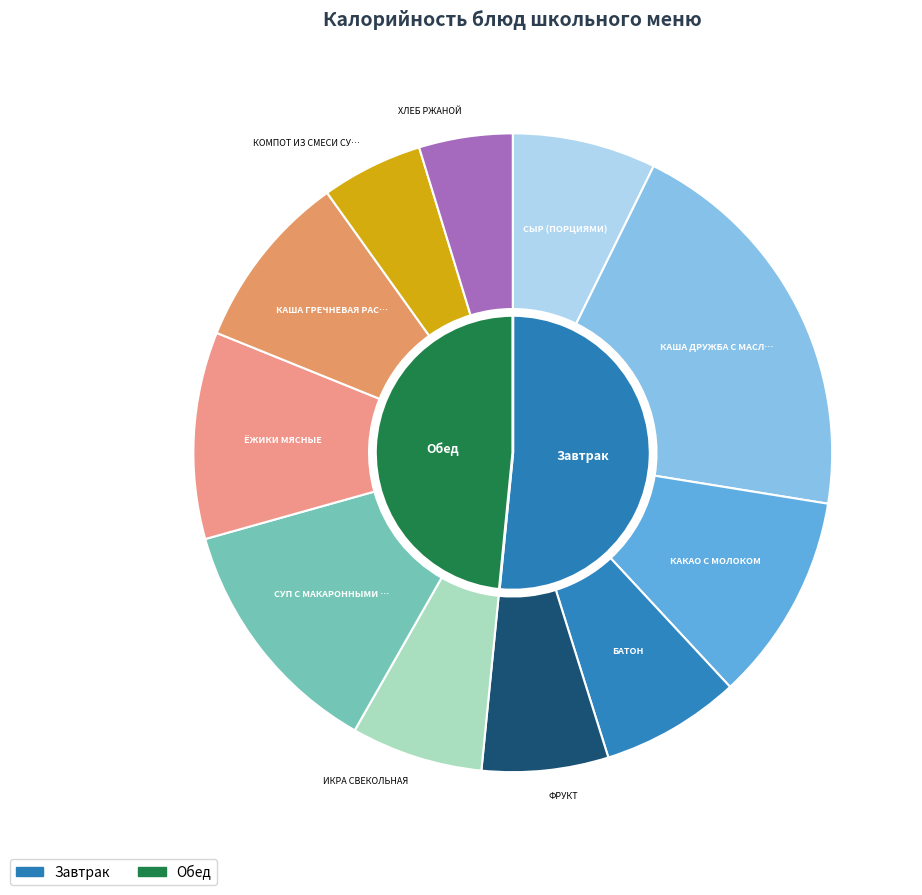

How much of the chart is everything except КАША ГРЕЧНЕВАЯ РАССЫПЧАТАЯ?

91.0%